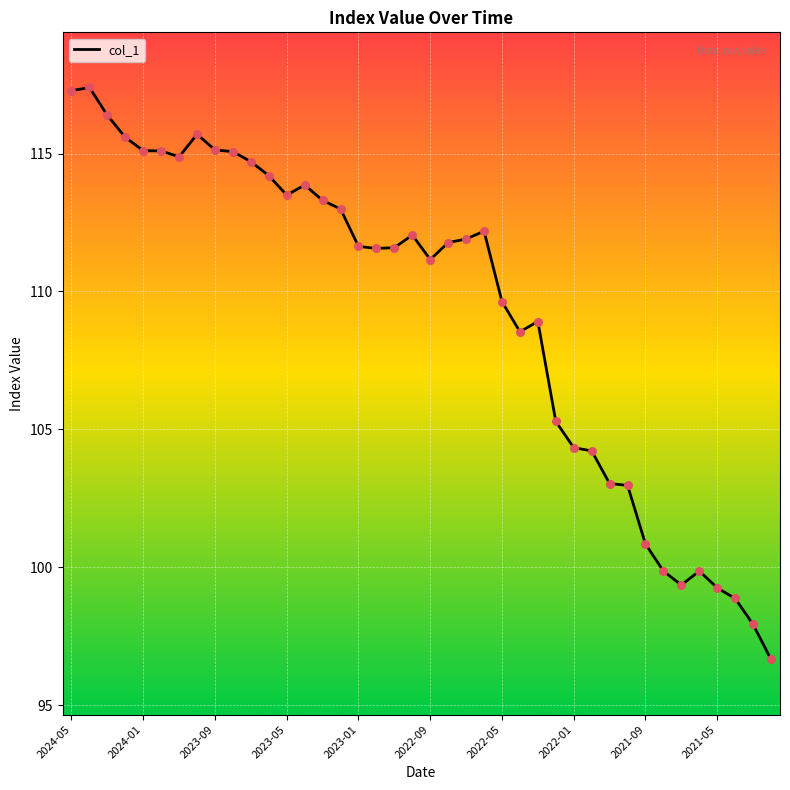

What is the smallest value displayed?

96.7